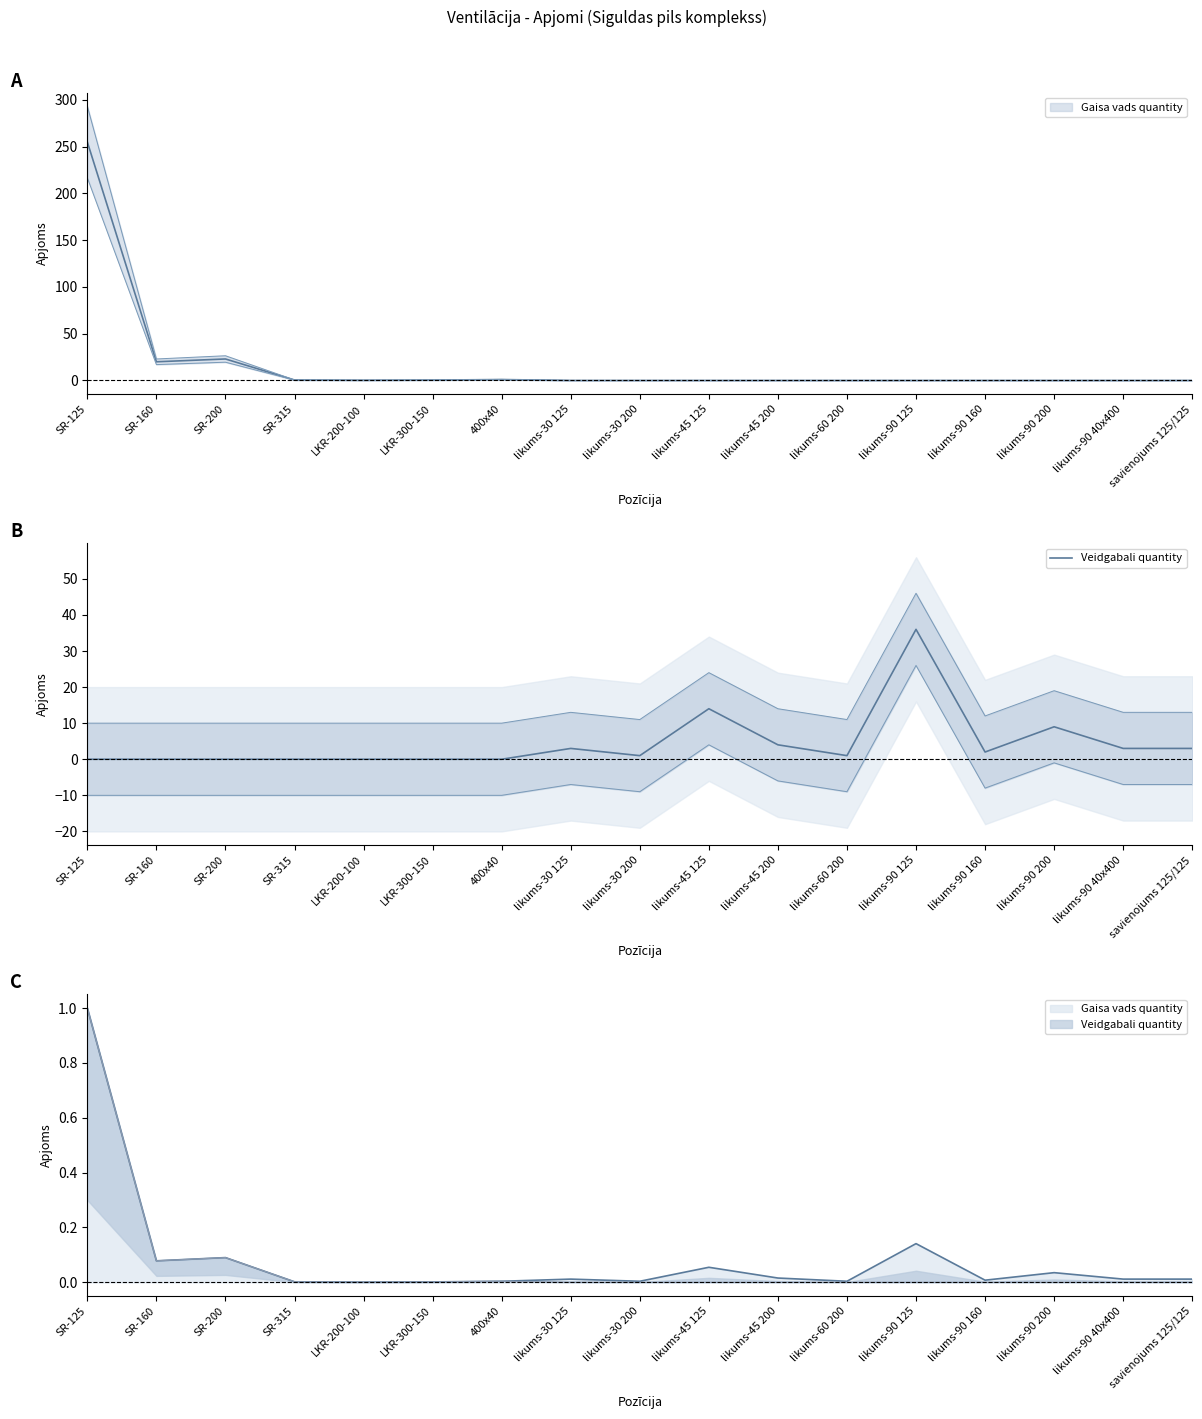

How many interior local valleys (lower than both neighbors) does the data have?

3